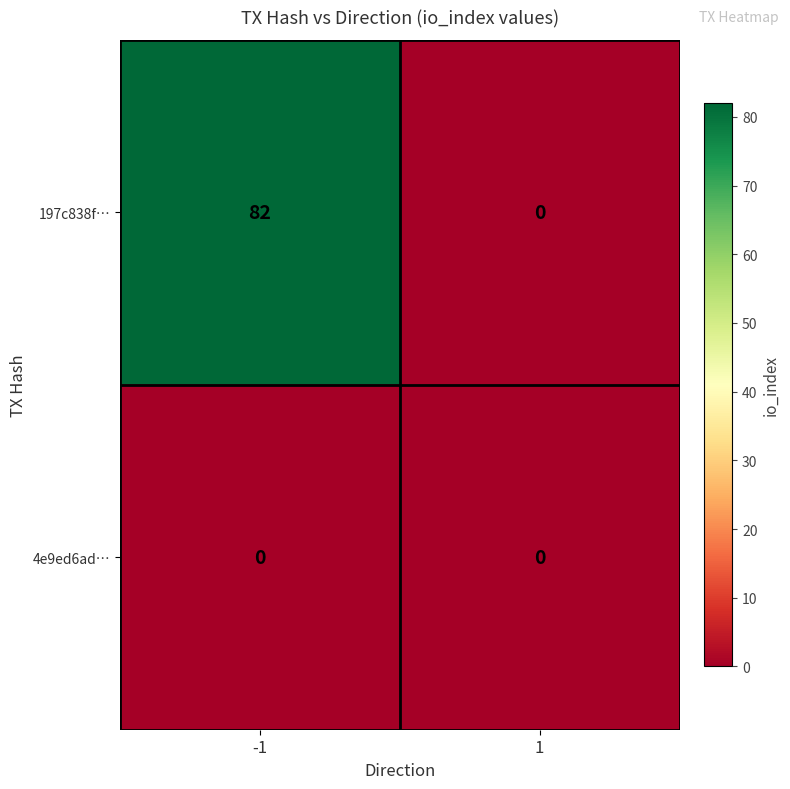

Which series changed the most between -1 and 1?

197c838f…